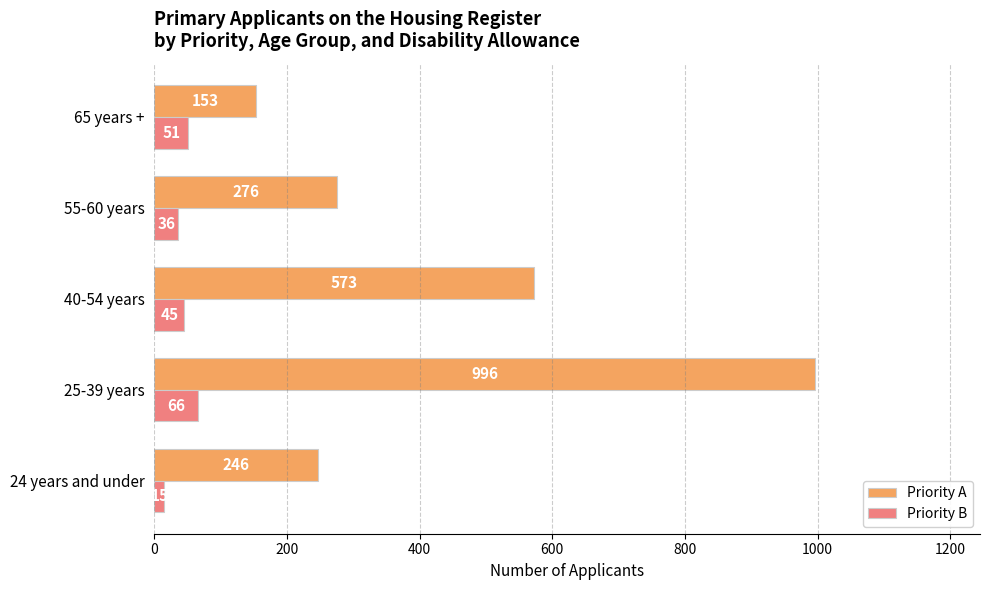

What is the difference between the maximum and minimum values in the Priority A series?

843